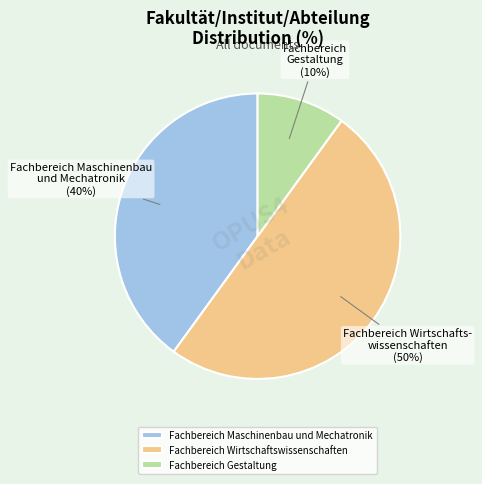

Combined, do Fachbereich Wirtschaftswissenschaften and Fachbereich Maschinenbau und Mechatronik account for over 50%?

Yes